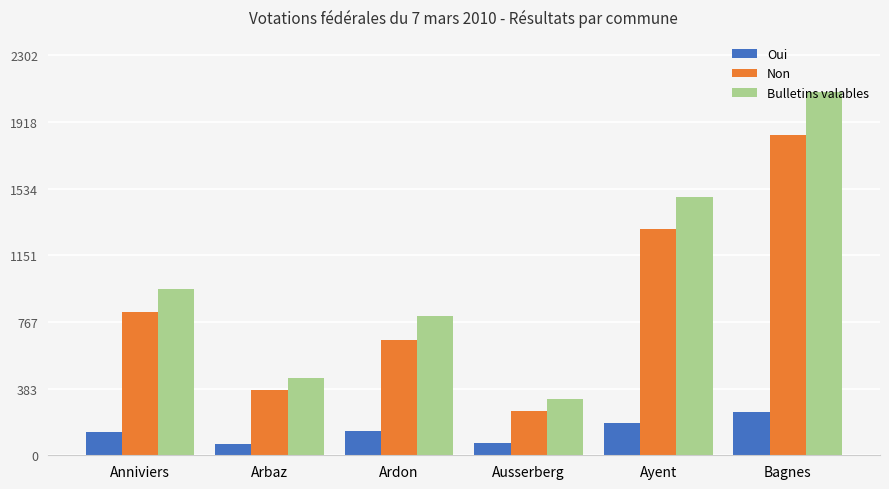

What is the highest value of the Oui series?

250